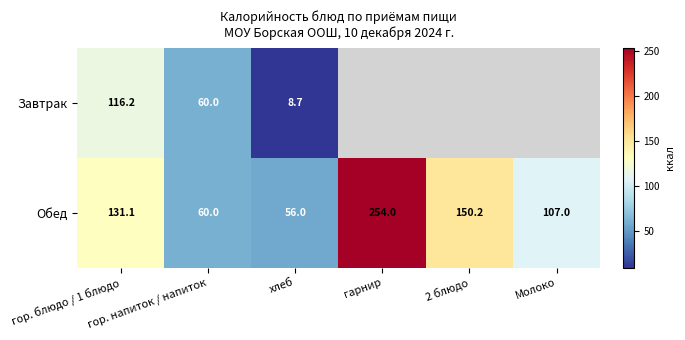

What is the minimum value for Обед?

56.0